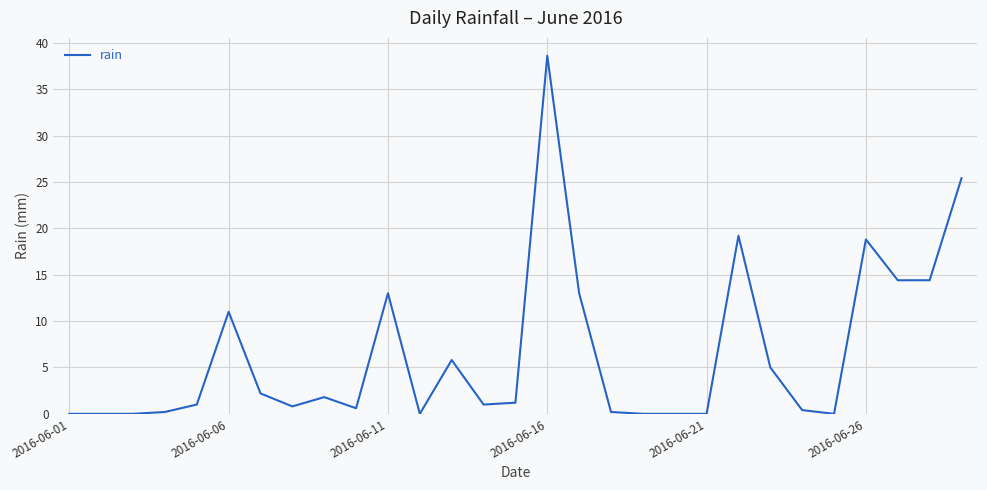

What is the maximum value shown in the chart?

38.6